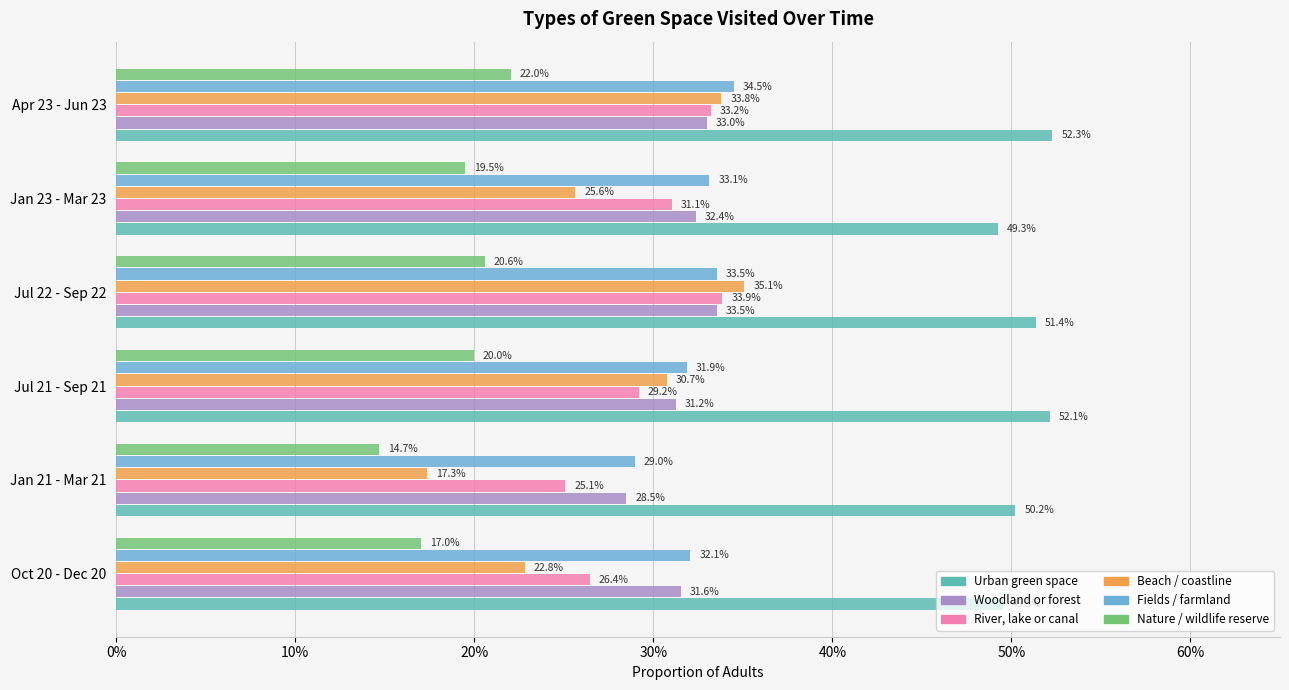

What are all the series names shown in the legend?

Urban green space, Woodland or forest, River, lake or canal, Beach / coastline, Fields / farmland, Nature / wildlife reserve